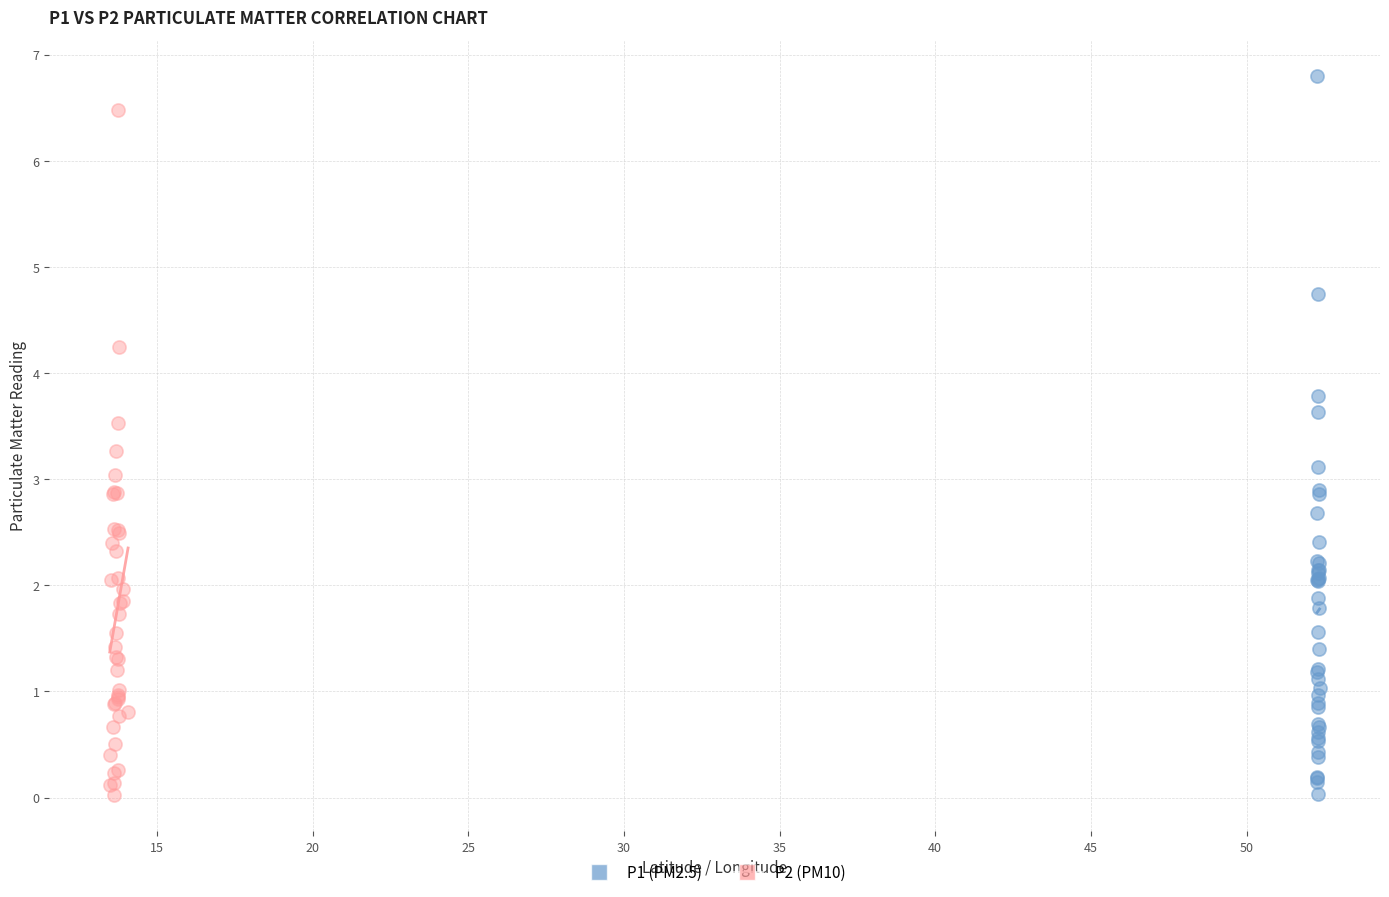

Which series contains the highest Y value?

P1 (PM2.5)